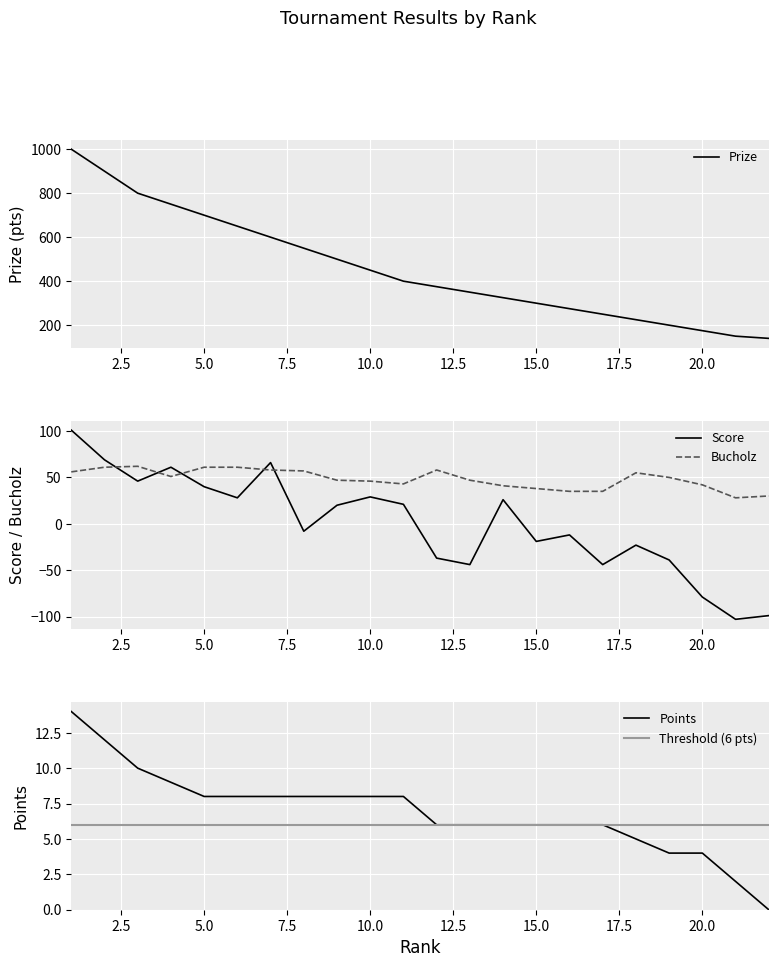

How many series are shown in this chart?

4